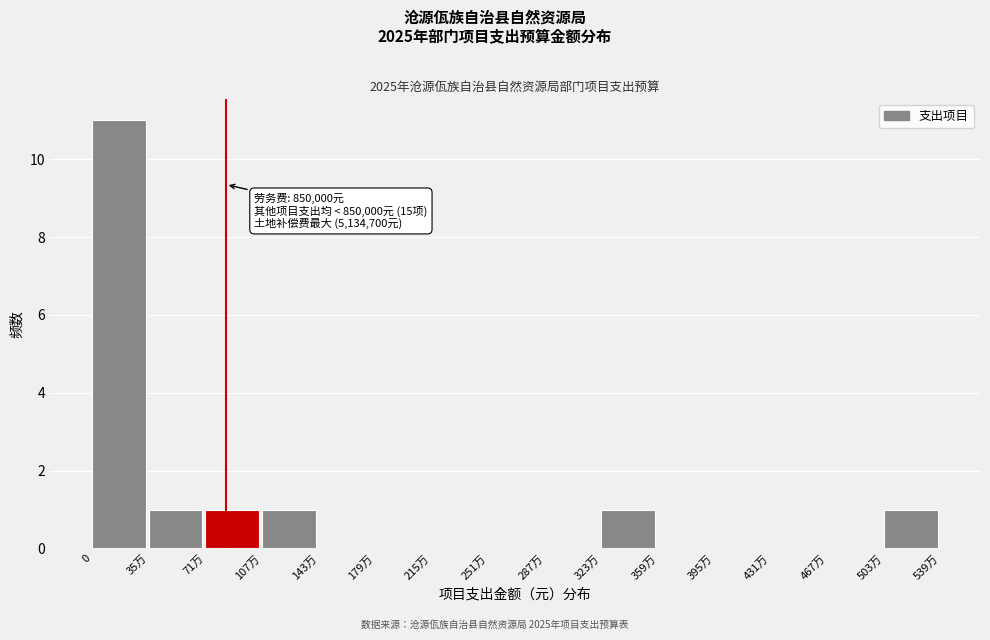

Reading left to right, what are all the values shown in this chart?

0=11	35万=1	71万=1	107万=1	143万=0	179万=0	215万=0	251万=0	287万=0	323万=1	359万=0	395万=0	431万=0	467万=0	503万=1